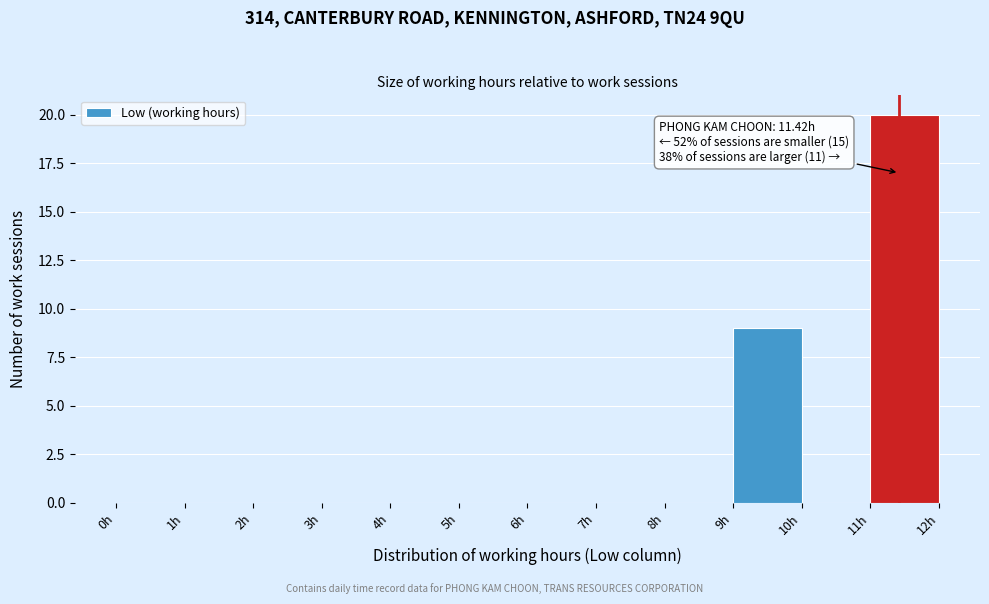

Which range on the x-axis has the tallest bar?

11 to 12